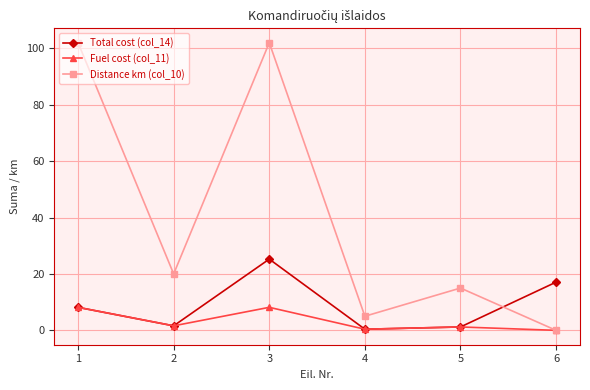

Count the number of data series in this chart.

3